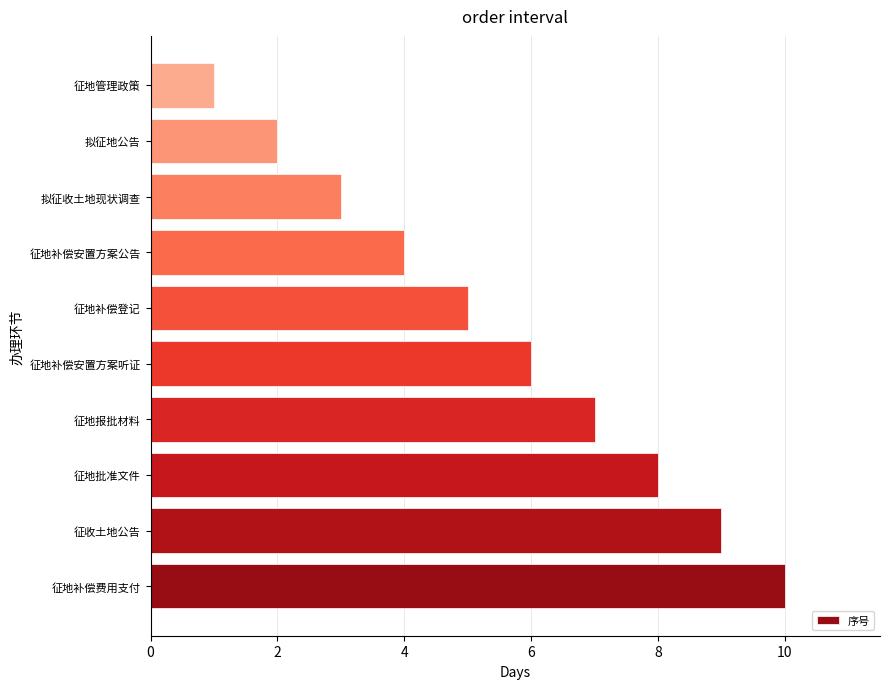

What is the change in value from 征地报批材料 to 拟征地公告?

-5